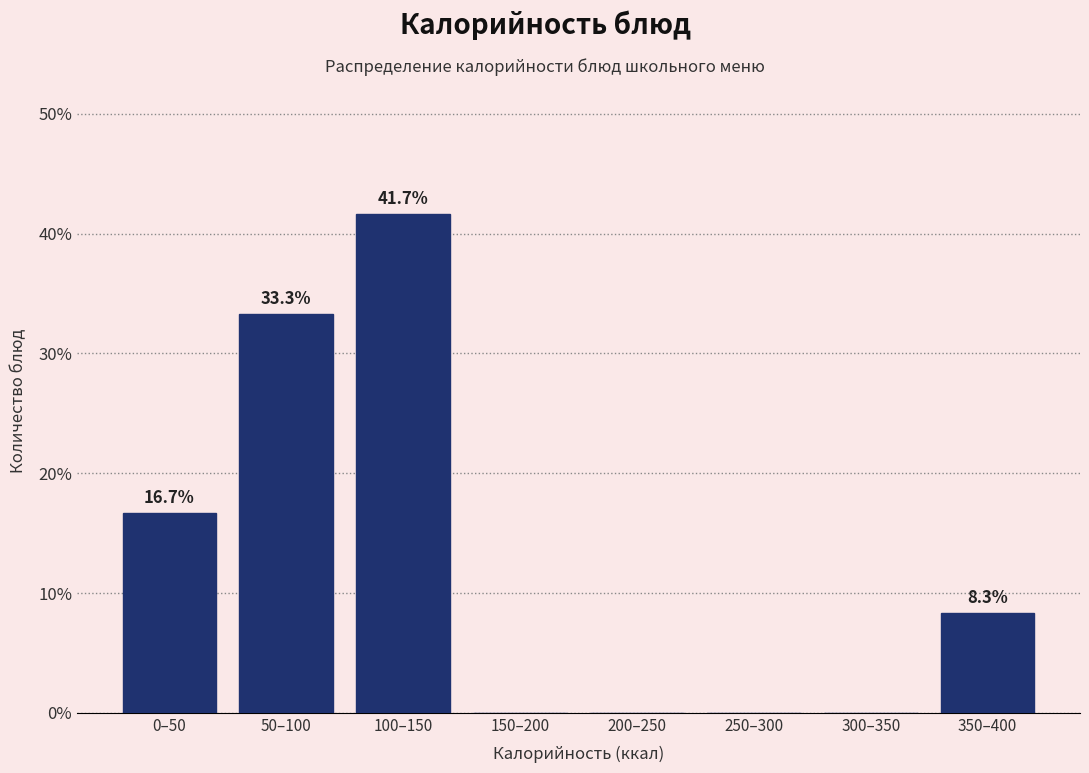

Reading left to right, what are all the values shown in this chart?

0–50=16.7	50–100=33.3	100–150=41.7	150–200=0.0	200–250=0.0	250–300=0.0	300–350=0.0	350–400=8.3